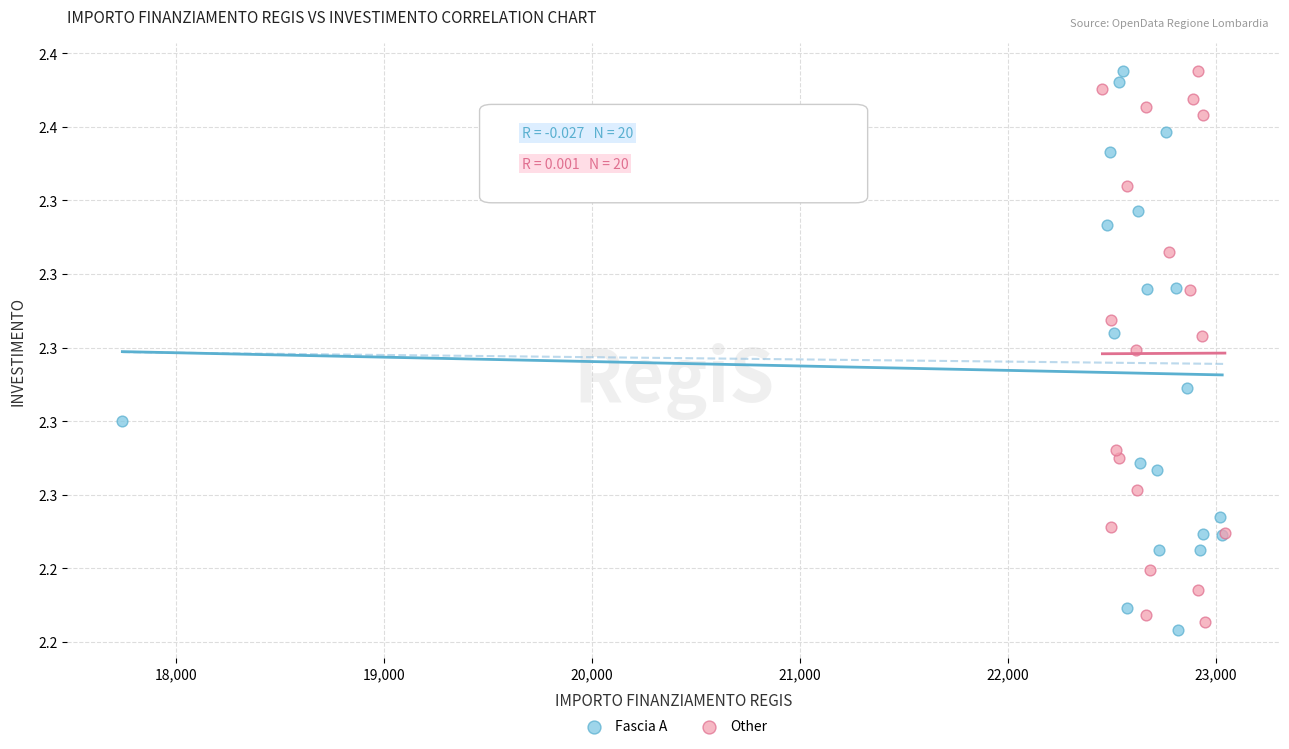

What are all the series names shown in the legend?

Fascia A, Other